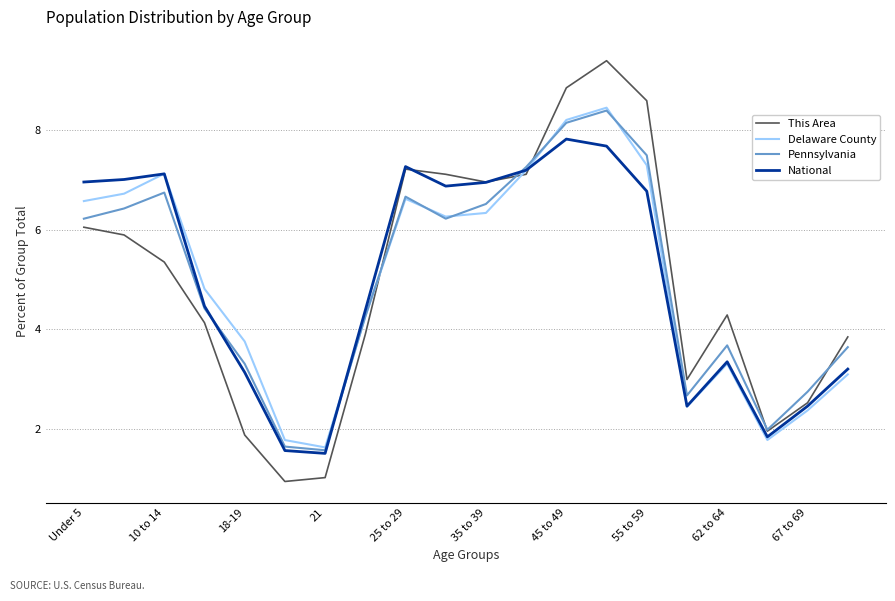

Which series has the largest range (max minus min)?

This Area